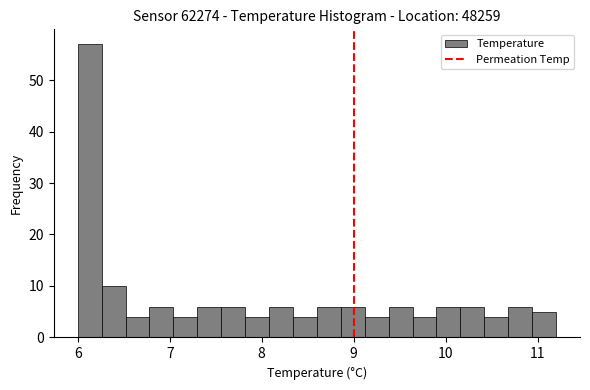

Read against the x-axis, roughly where is the centre of the tallest bar?

6.1